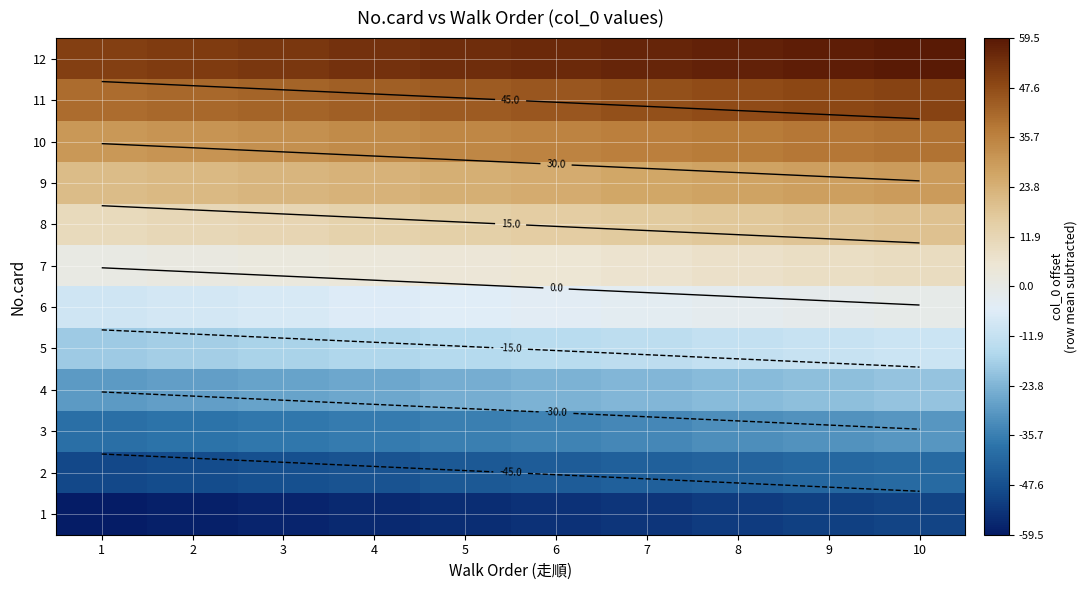

How many categories are shown in the chart?

10